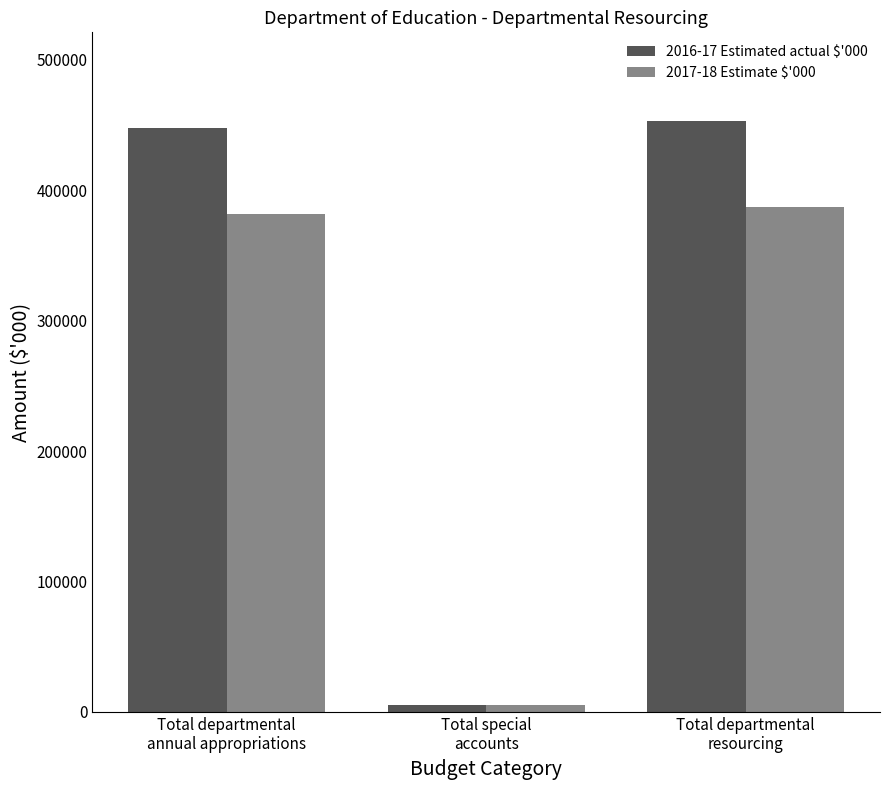

How many bars are there in total?

6